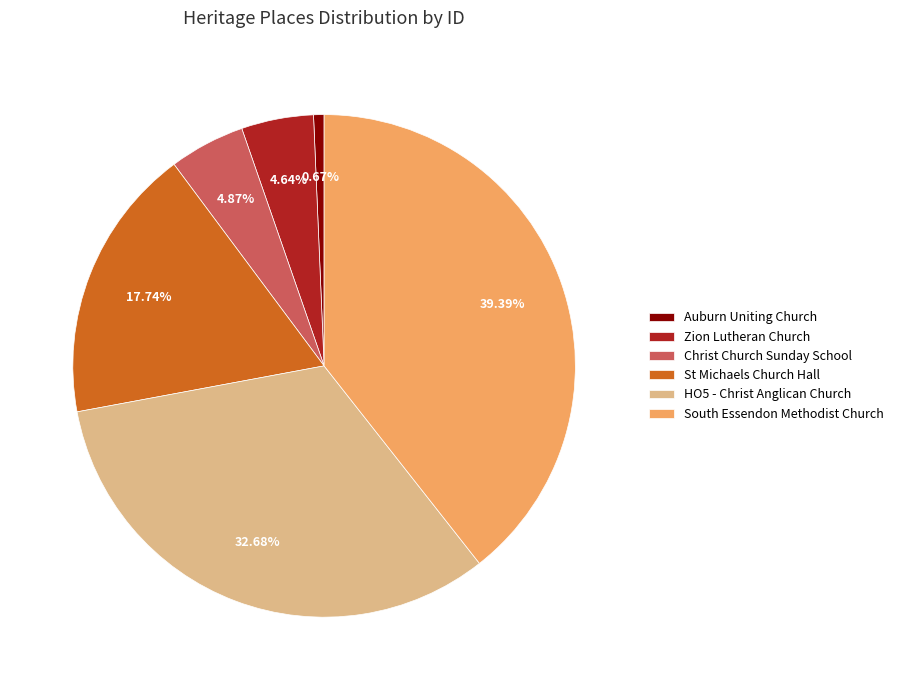

Which slice is the largest?

South Essendon Methodist Church